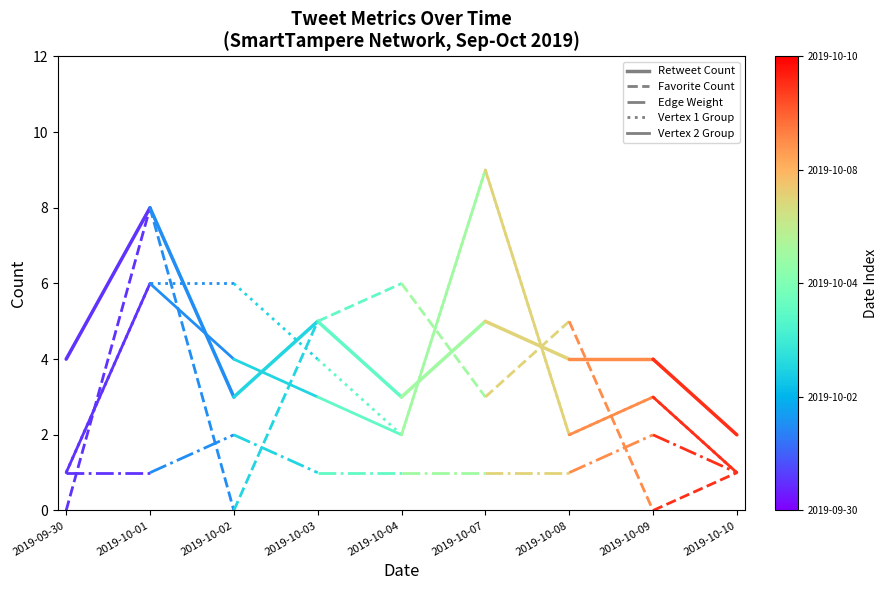

At 2019-09-30, list the series in order from largest to smallest.

Retweet Count, Edge Weight, Vertex 1 Group, Vertex 2 Group, Favorite Count